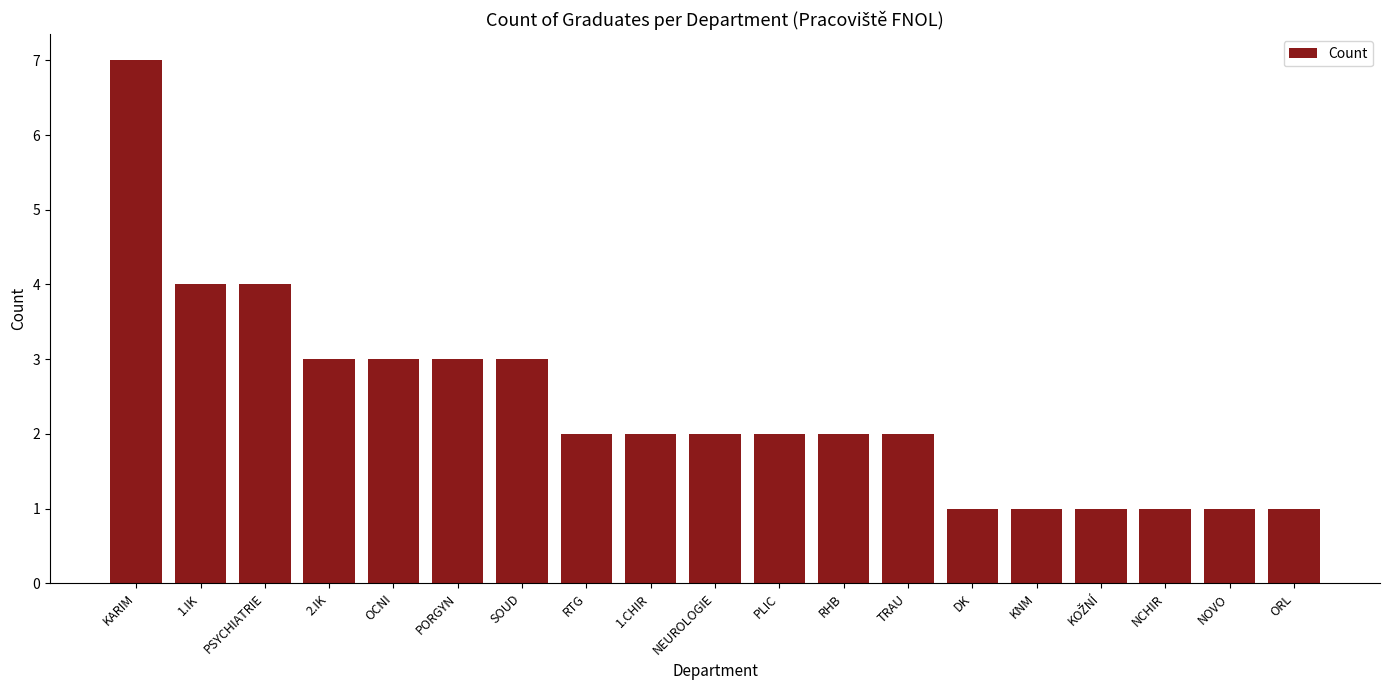

Are the bars horizontal?

No